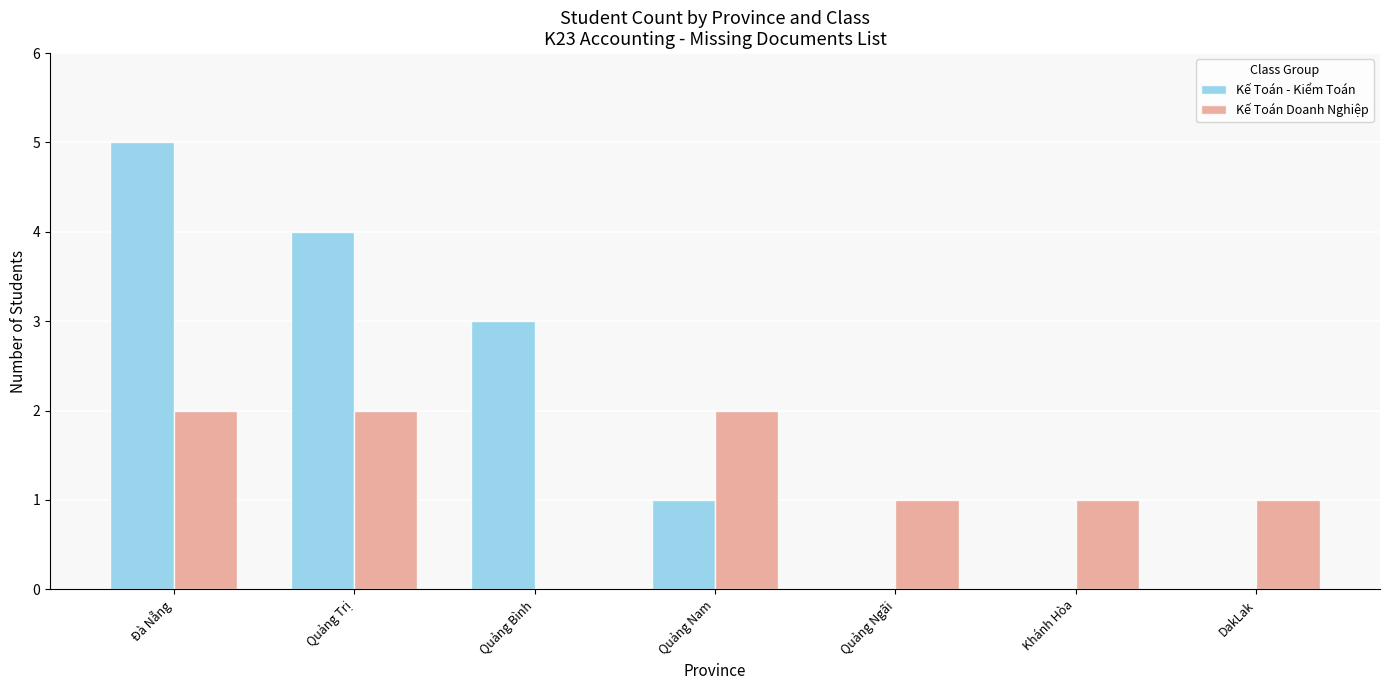

Reading right to left, list all the values displayed in this chart.

Kế Toán - Kiểm Toán: 0	0	0	1	3	4	5
Kế Toán Doanh Nghiệp: 1	1	1	2	0	2	2